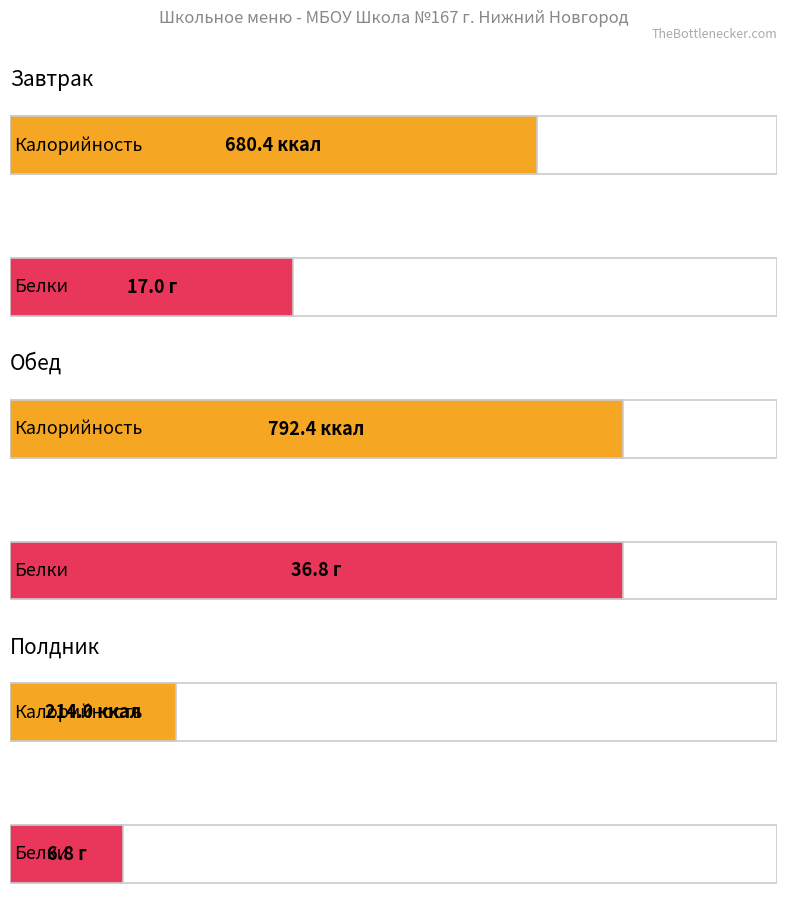

Reading right to left, list all the values displayed in this chart.

Калорийность: Полдник=214.0	Обед=792.4	Завтрак=680.4
Белки: Полдник=6.8	Обед=36.8	Завтрак=17.0